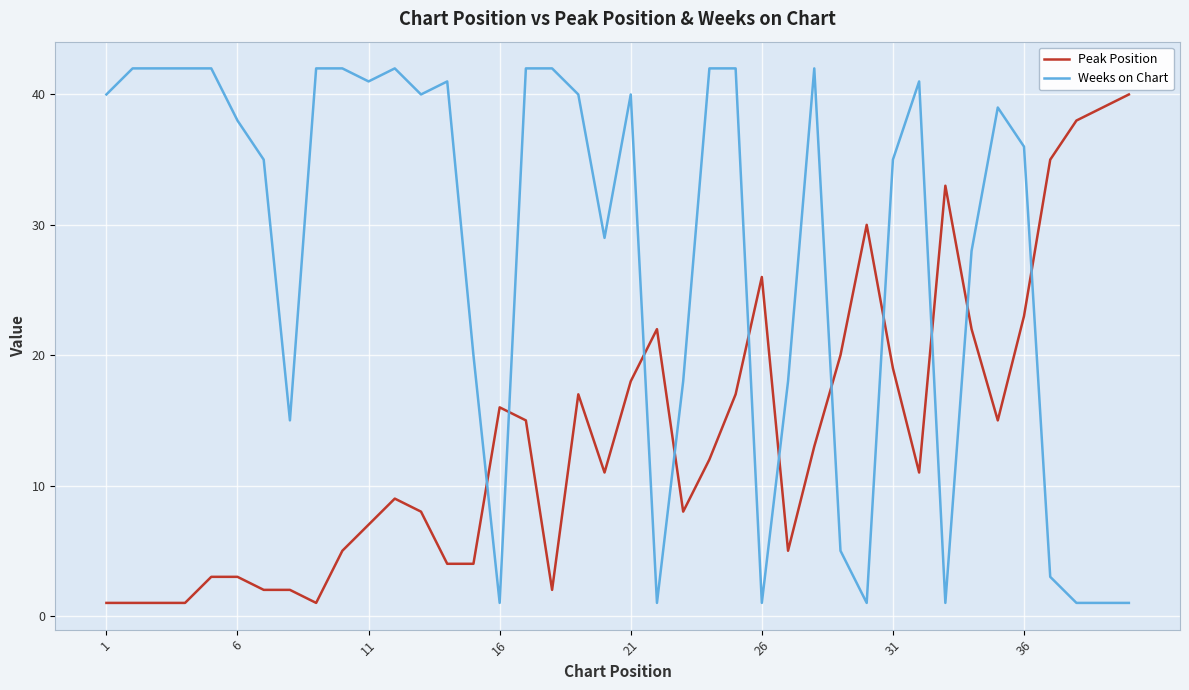

What is the average value of the Weeks on Chart series?

28